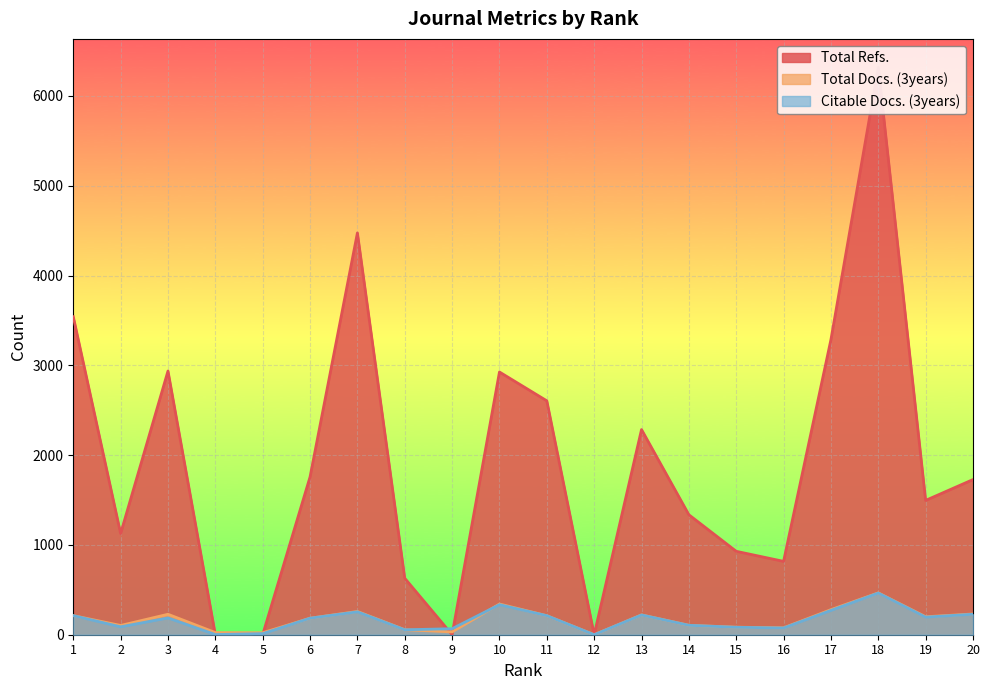

How many data points in Total Refs. are less than 1728?

10